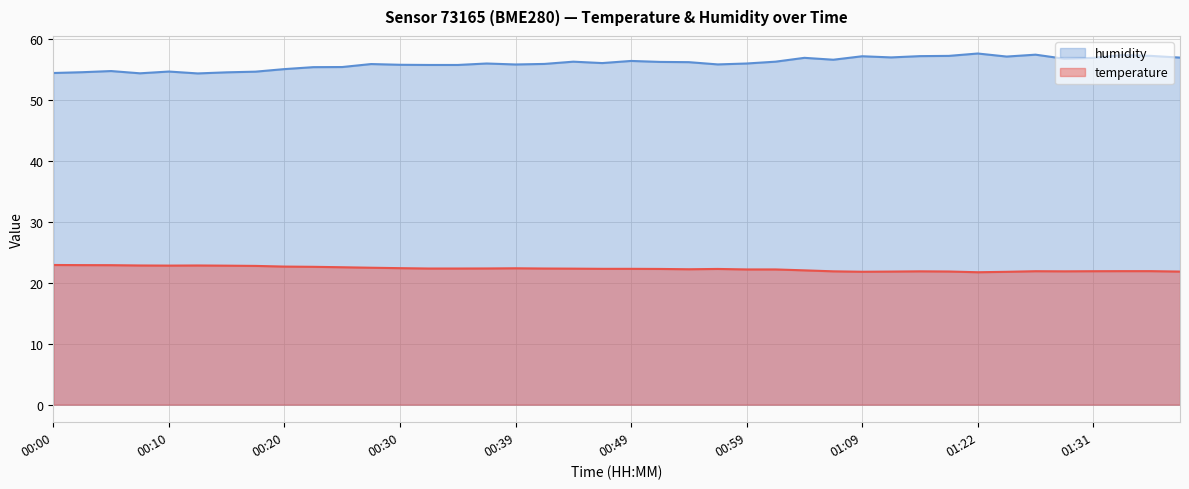

What is the total value across all series at 00:47?

78.4